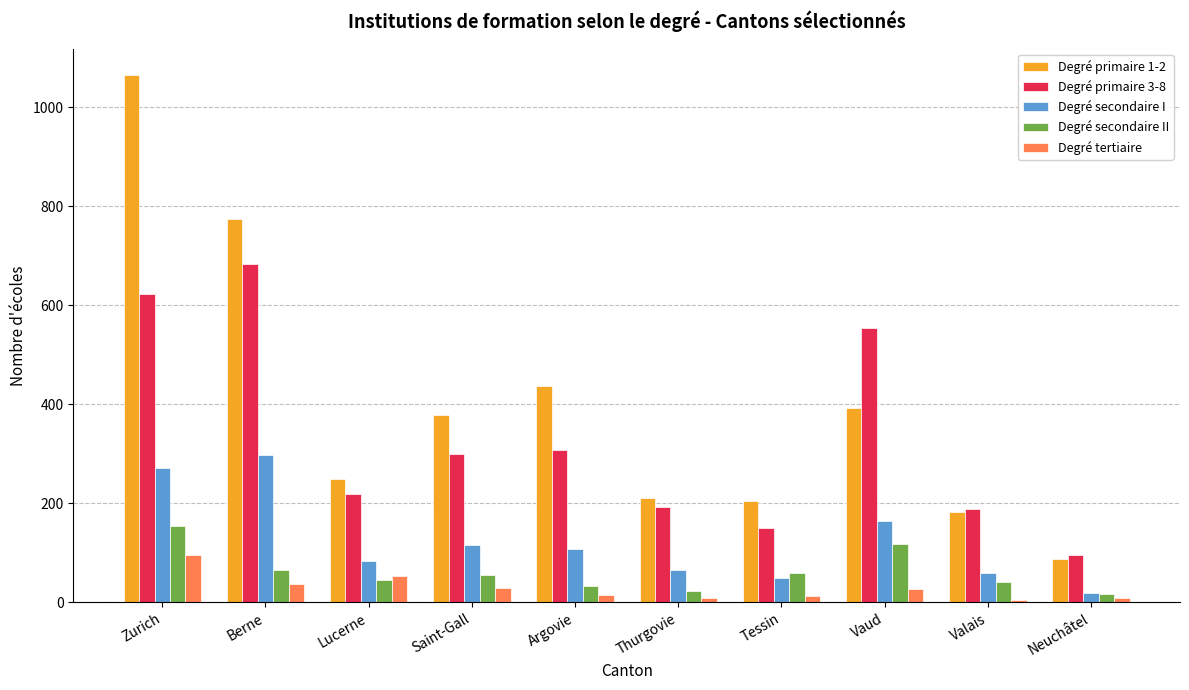

At which label does Degré secondaire I reach its minimum?

Neuchâtel